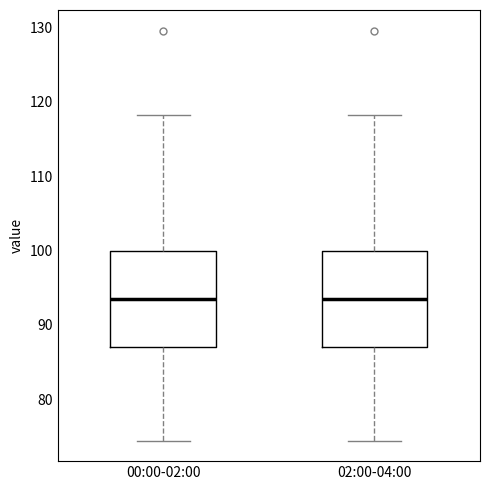

Where is the upper edge of the box for 00:00-02:00 on the y-axis? The values are not printed on the chart, so give them approximately, as read against the axis.

100